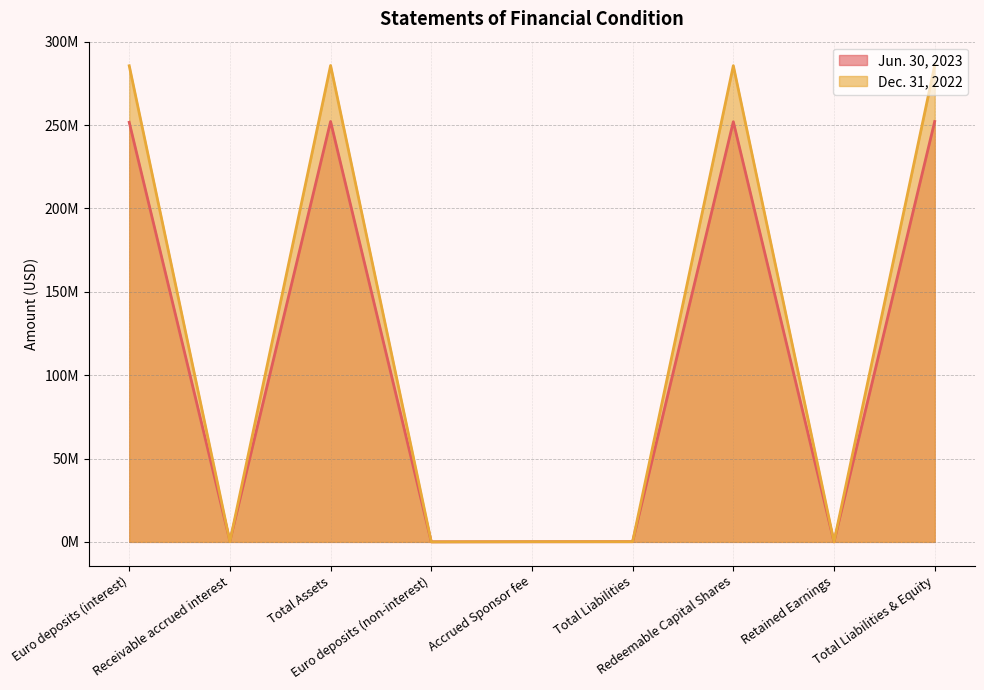

At which category is the sum across all series the highest?

Total Assets